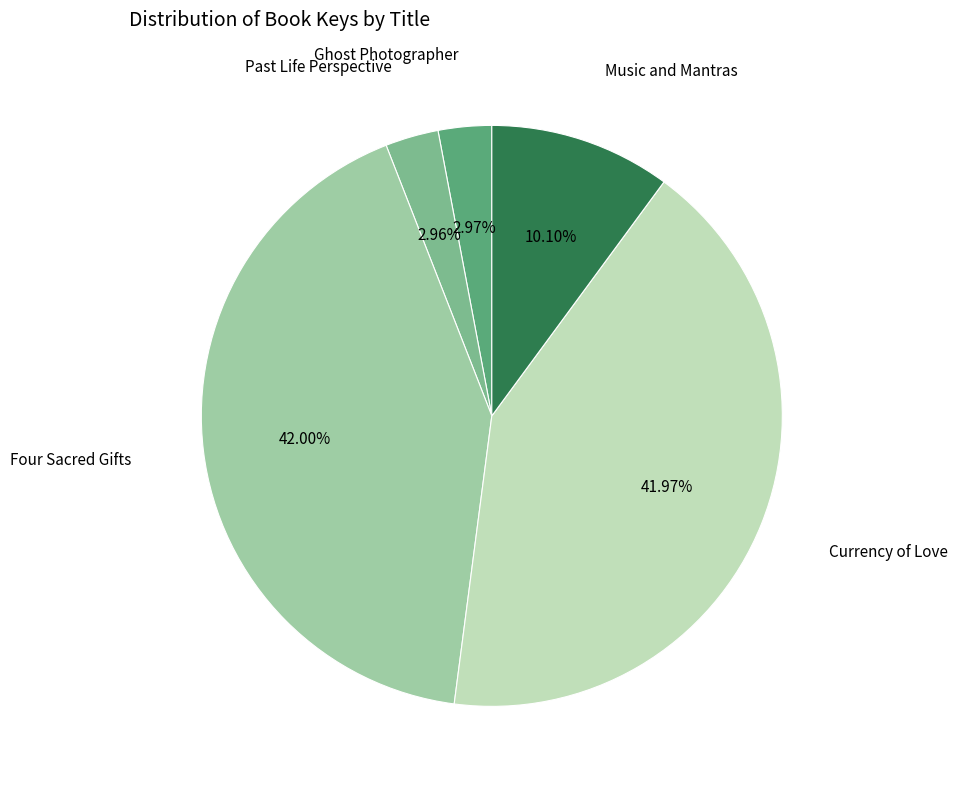

Does any single category account for the majority?

No